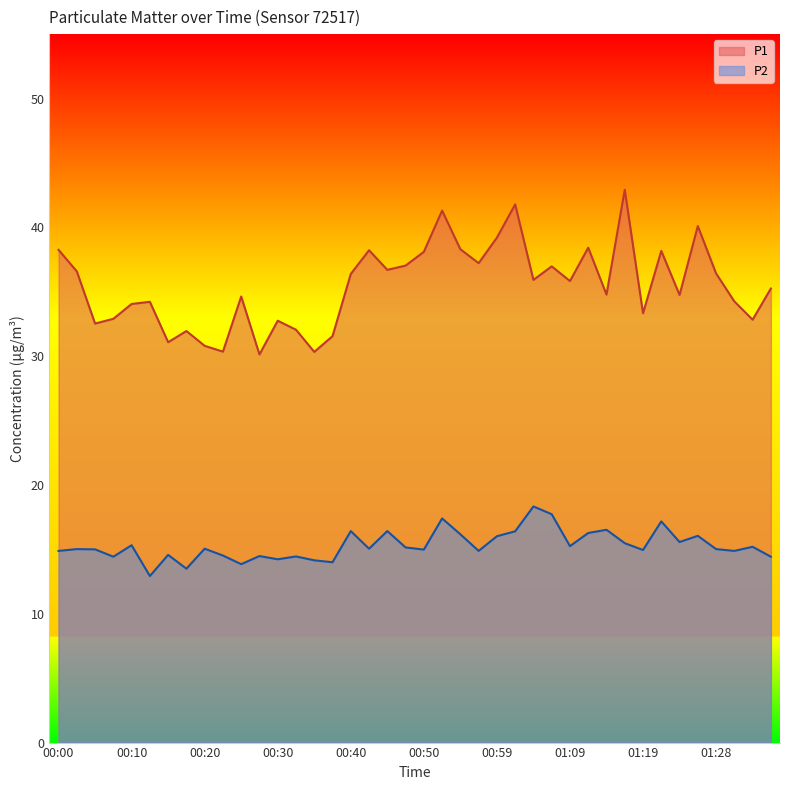

Is it true that P1 equals 35.8 at 01:09?

True